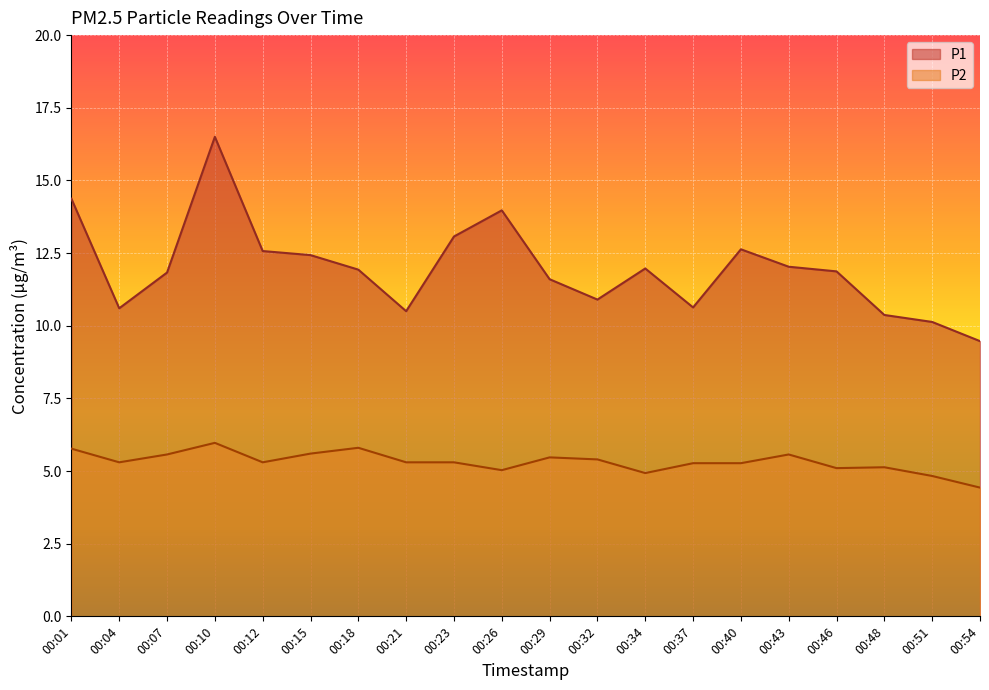

How many lines are shown in the chart?

2